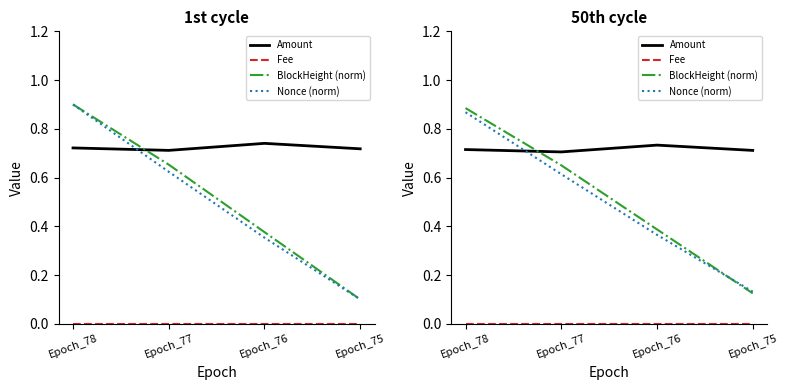

What are all the series names shown in the legend?

Amount, Fee, BlockHeight (norm), Nonce (norm)